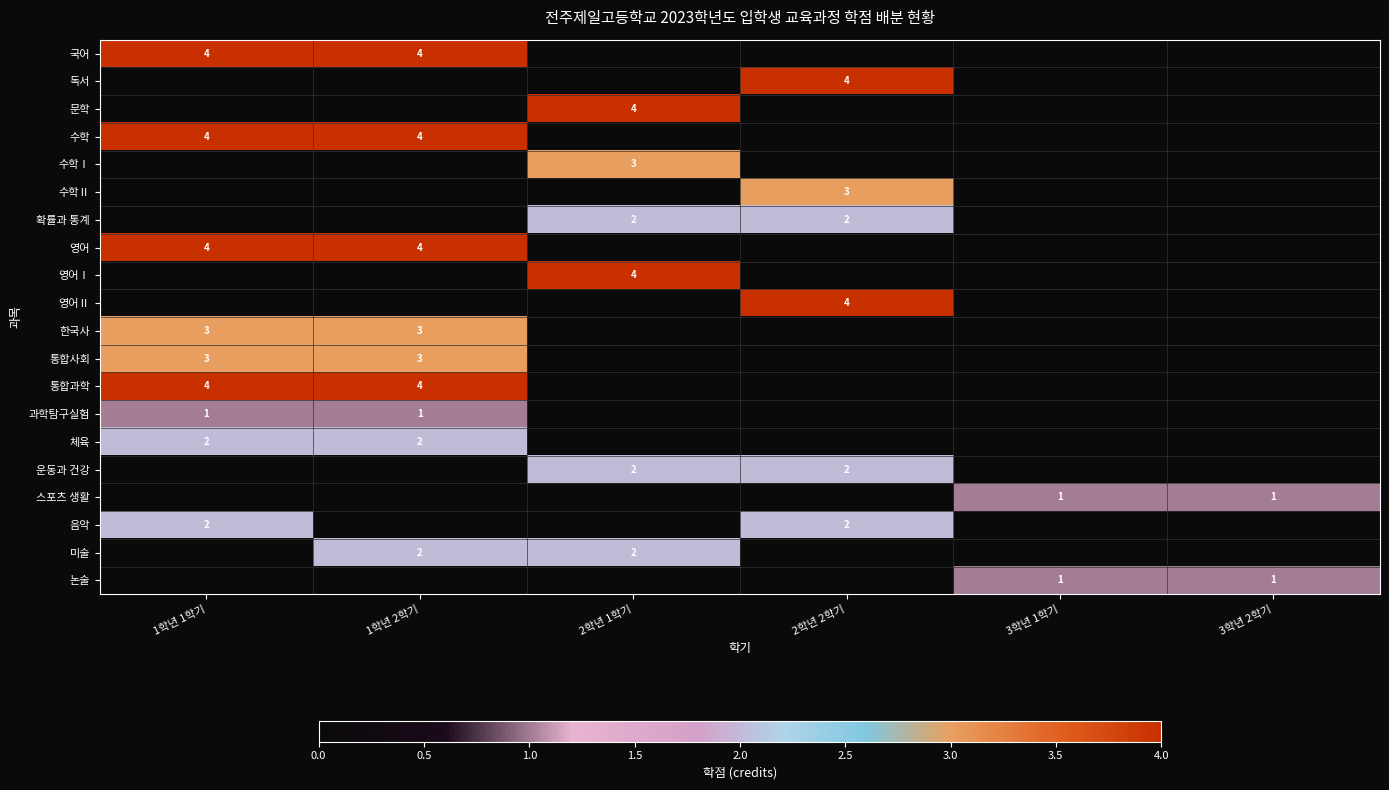

The 통합사회 series shows 5 at 1학년 1학기. True or false?

False